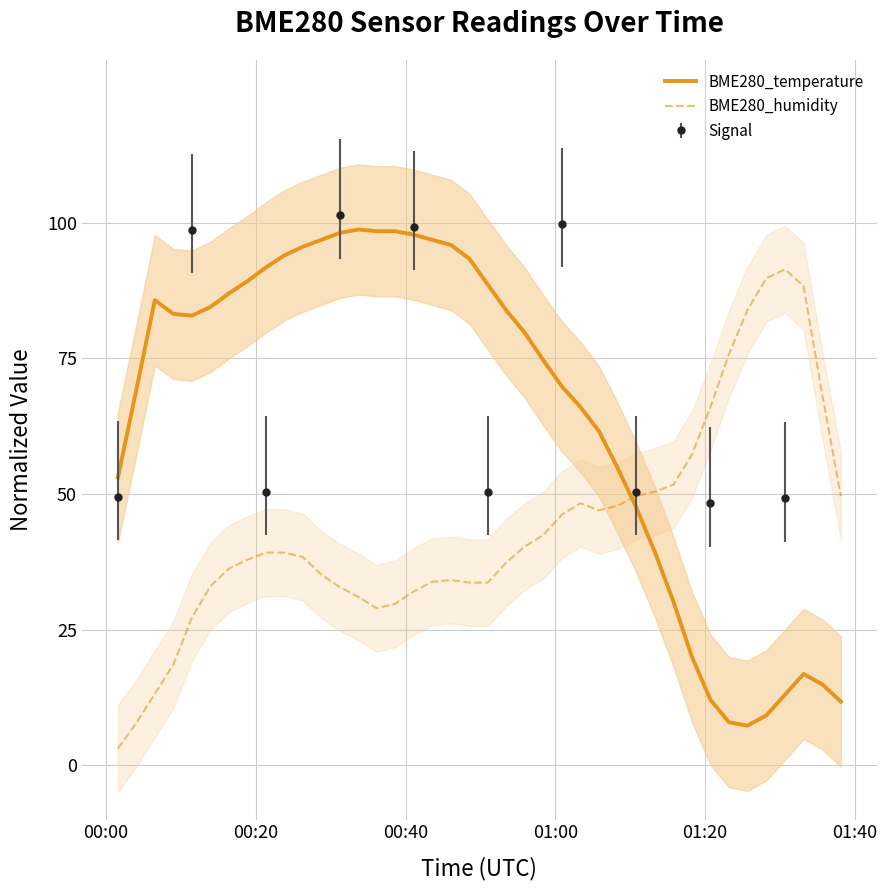

How many times do BME280_humidity and BME280_temperature cross each other?

1